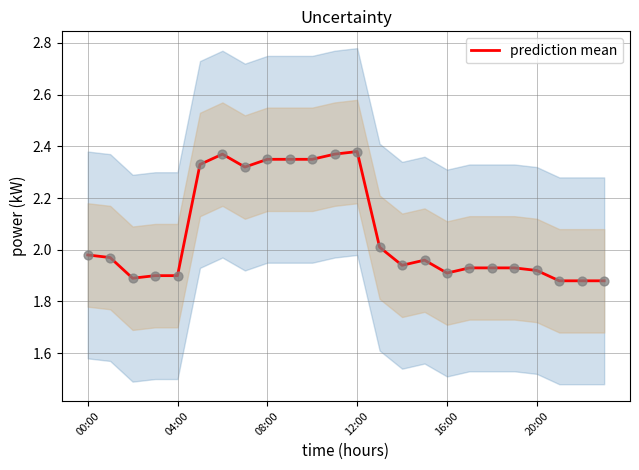

Approximately how many times larger is the value at 17 compared to 9?

0.8